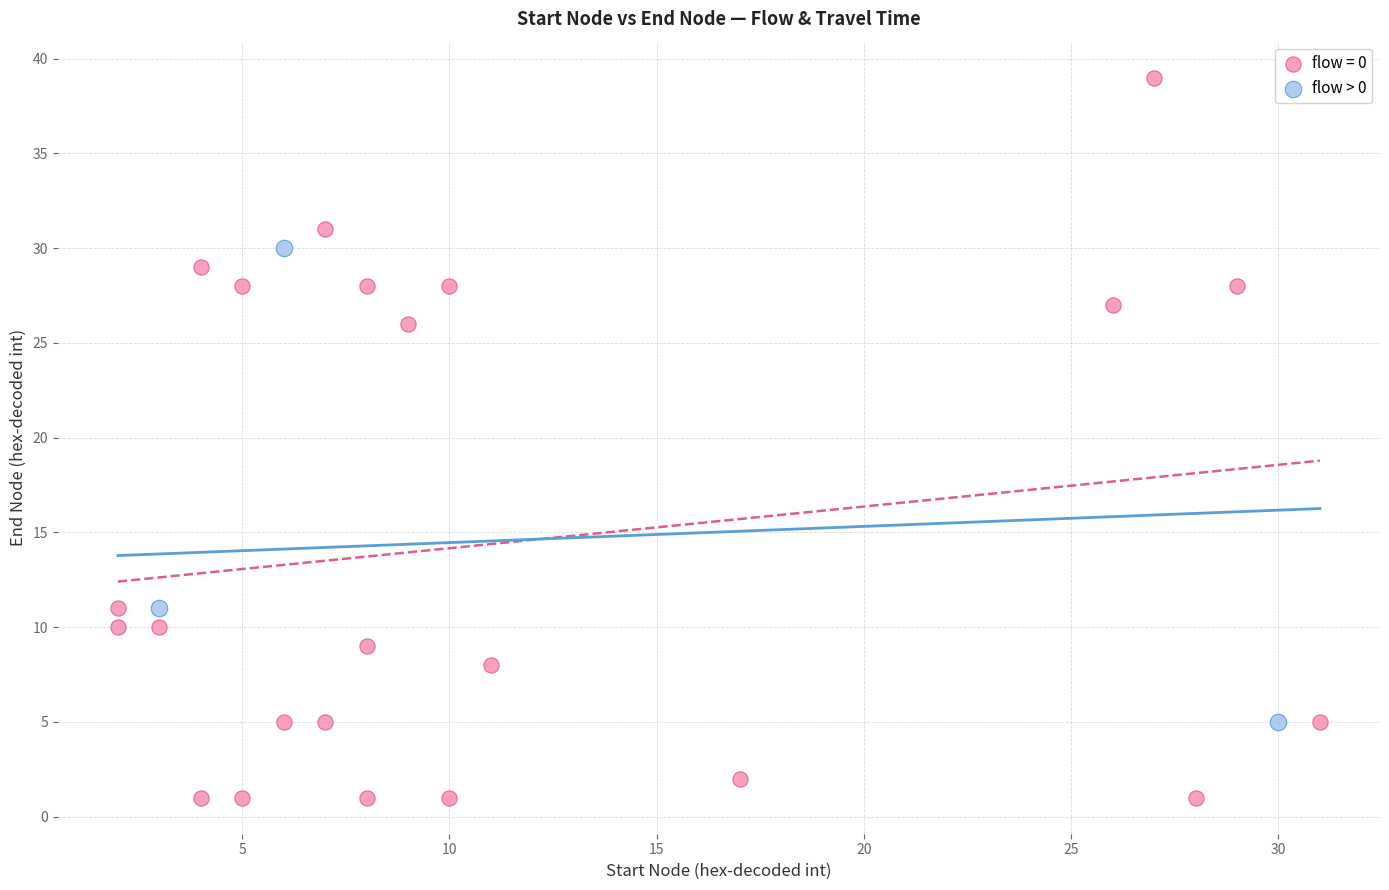

Which series reaches the maximum Y coordinate?

flow = 0